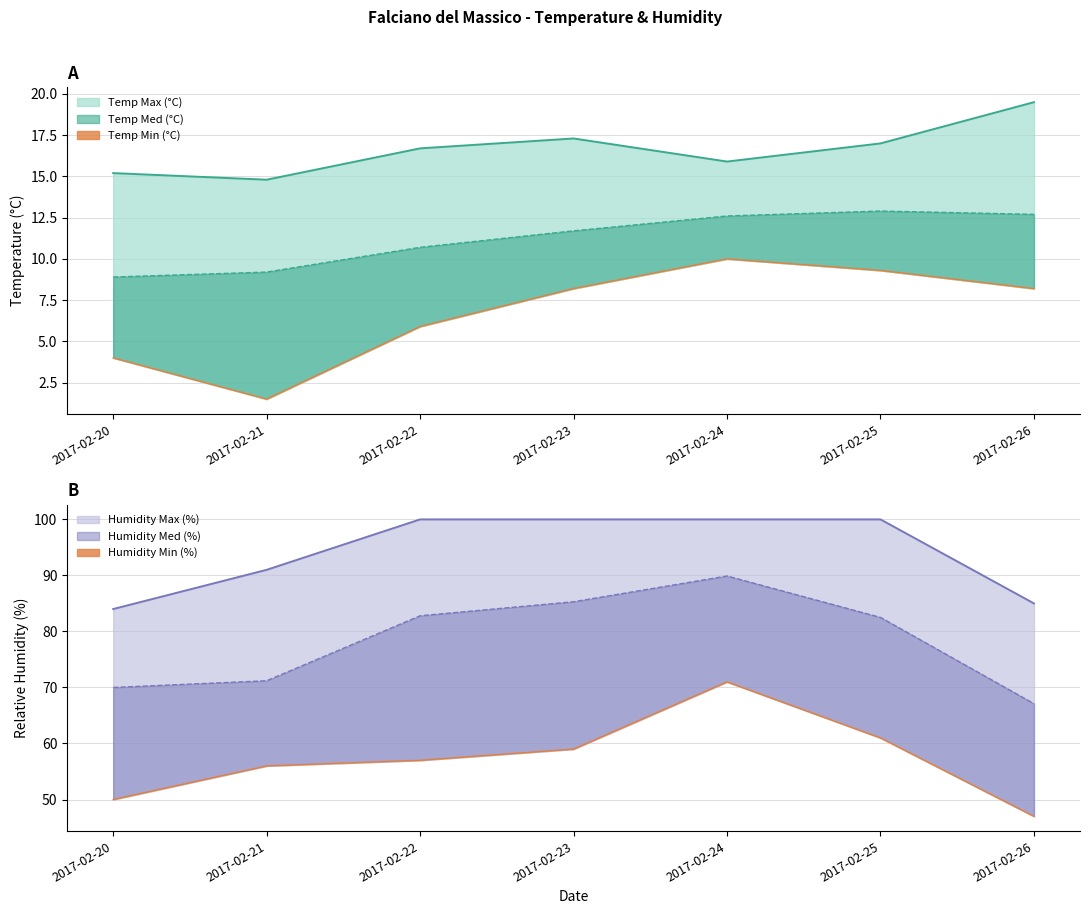

Does the chart display data point markers on the line(s)?

No